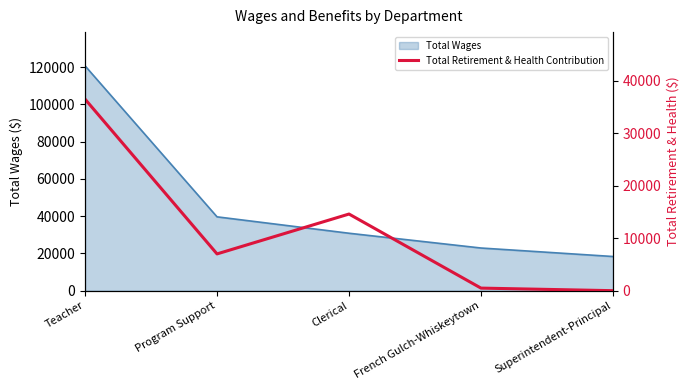

True or false: the data shows 36475 at Teacher.

True